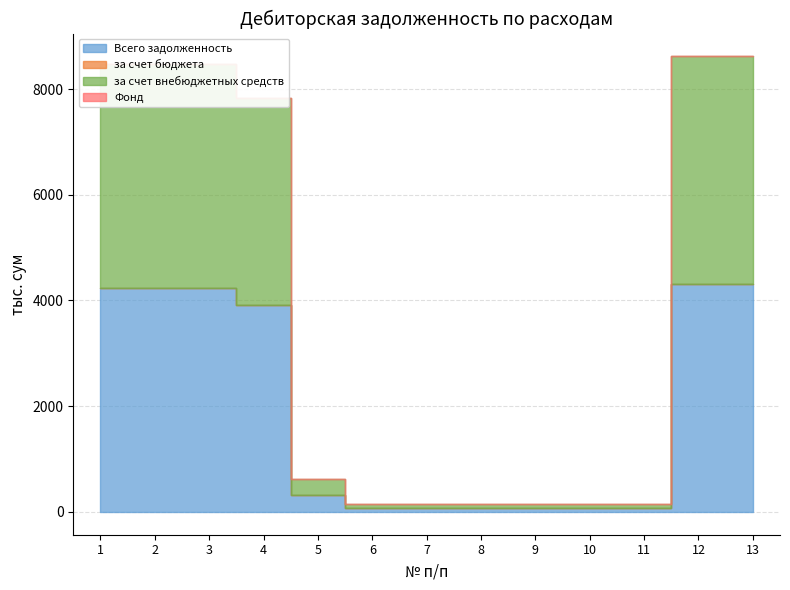

What is the maximum value for Всего задолженность?

4309.0